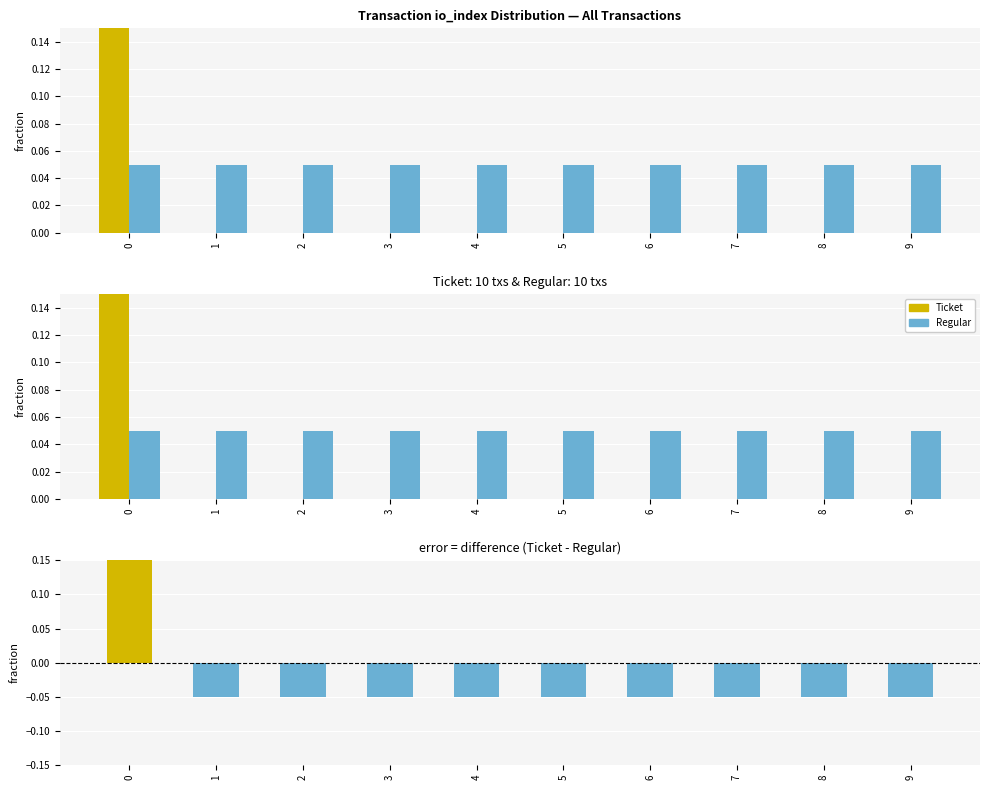

How many positive values does the difference series have?

1